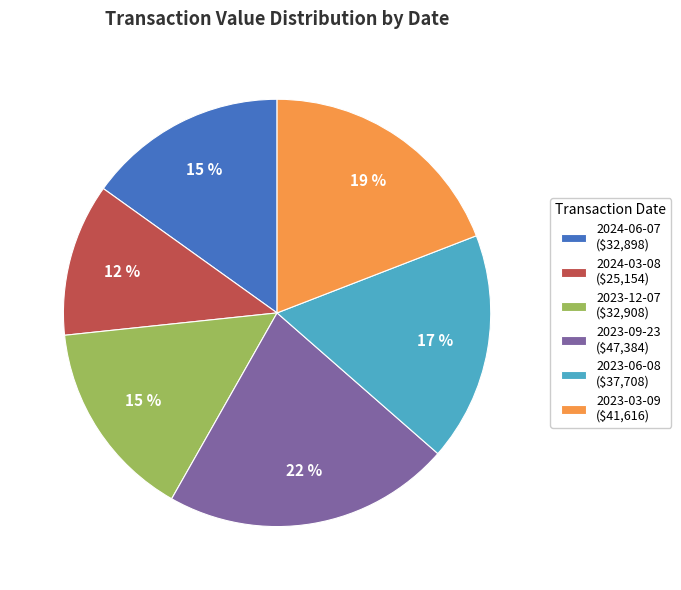

Which category has the smallest portion of the pie?

2024-03-08